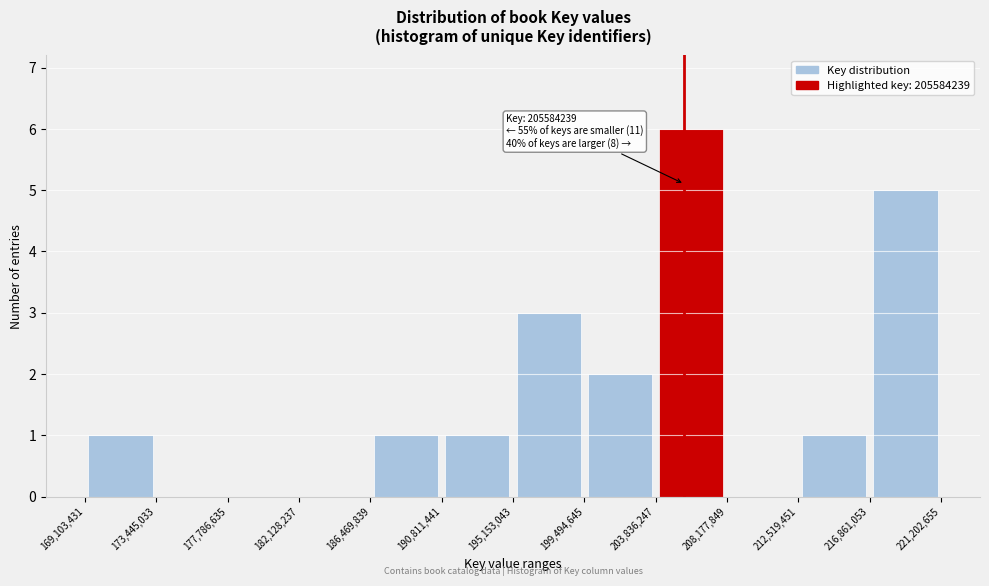

Over which range of the x-axis is the bar tallest?

203,836,247 to 208,177,849